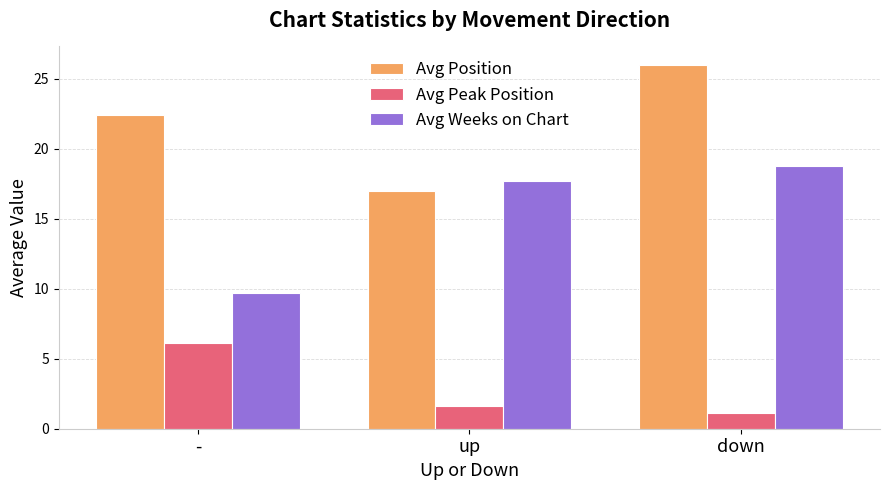

What is the sum of the Avg Peak Position values at up and -?

7.8